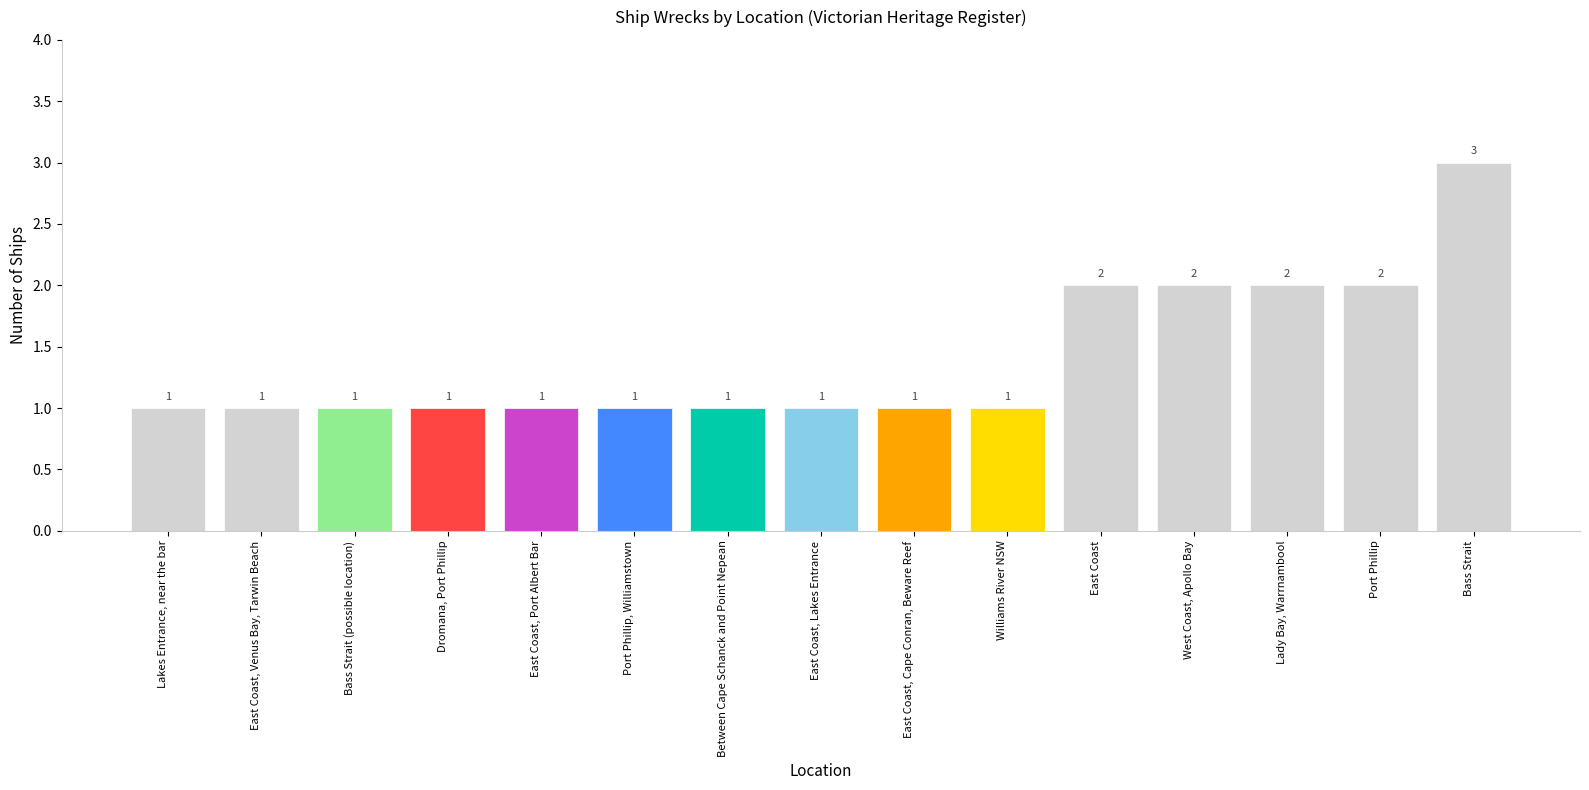

The chart shows a value of 3 at Lady Bay, Warrnambool. True or false?

False